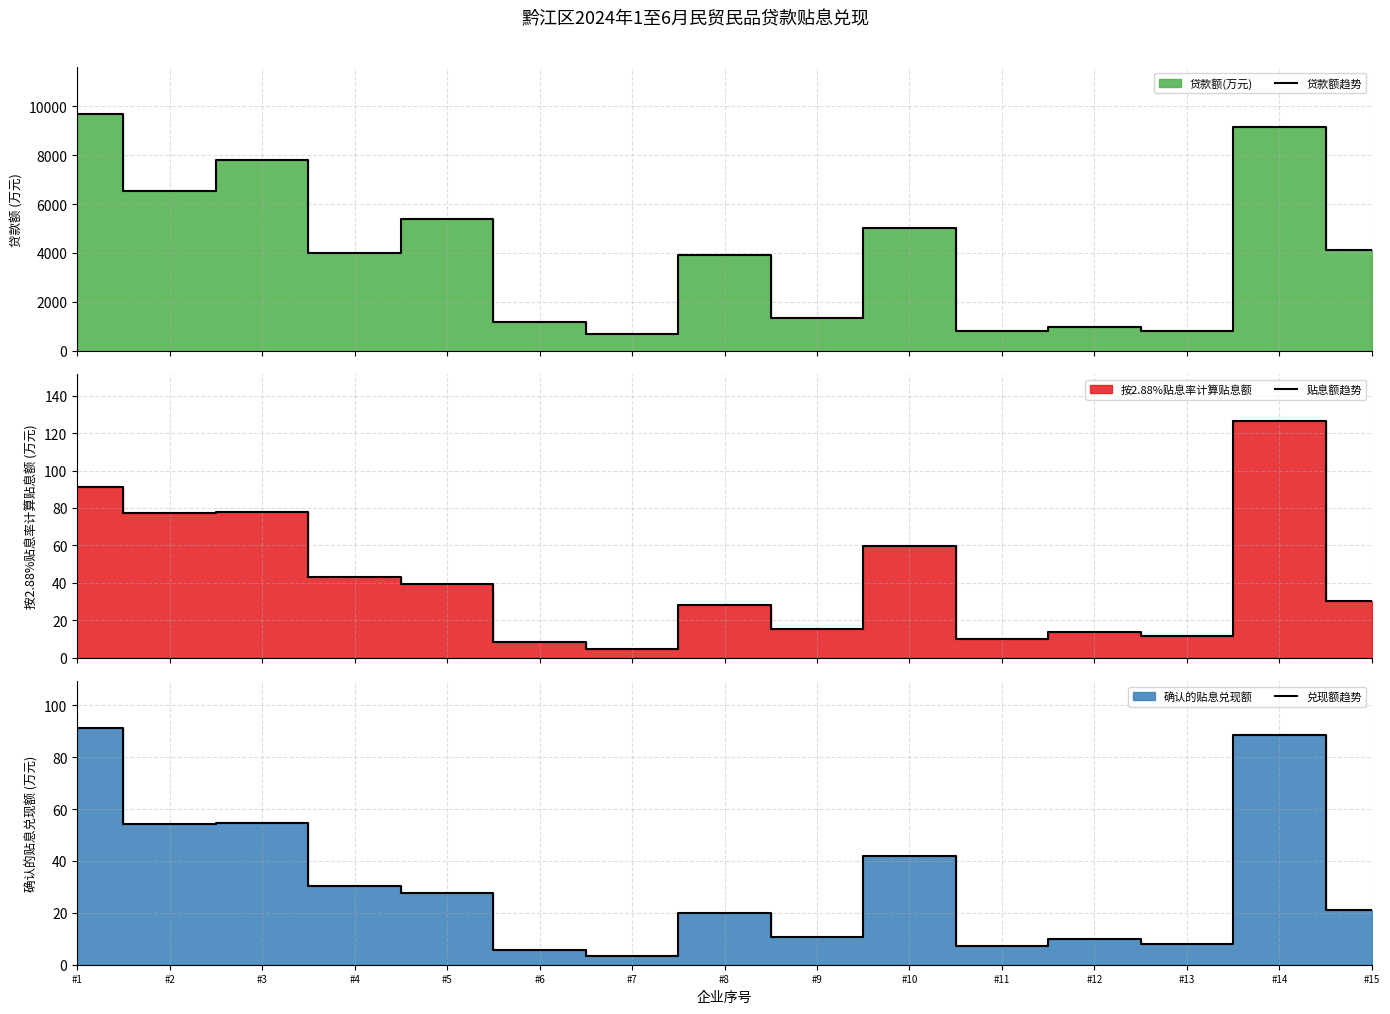

Read the 贴息额趋势 value at #12.

14.0